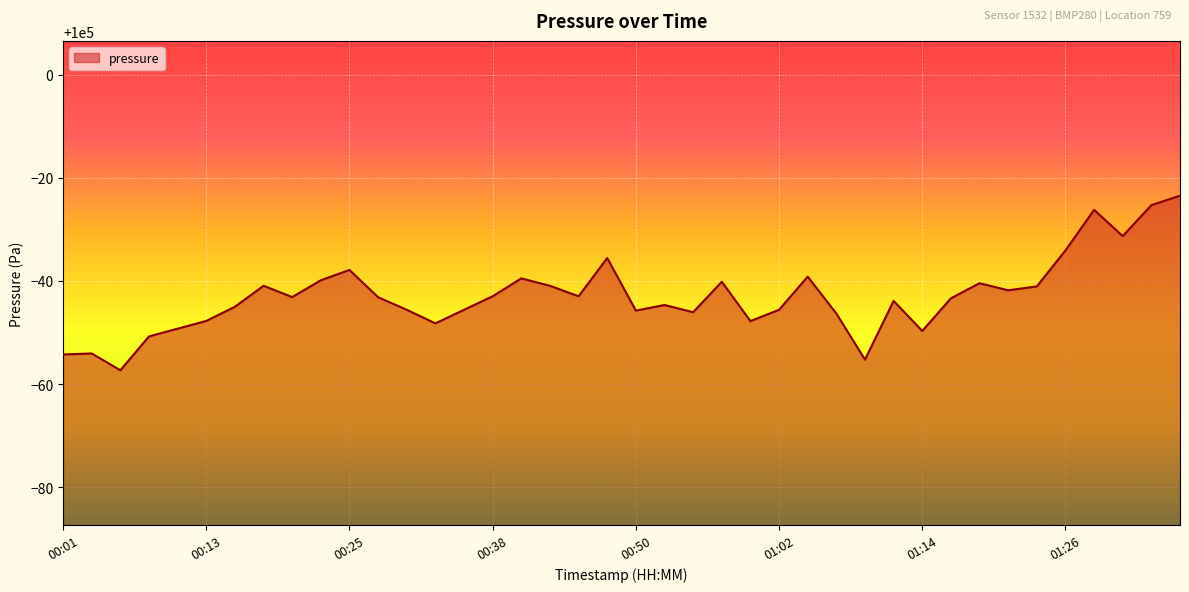

What is the smallest value displayed?

99942.7